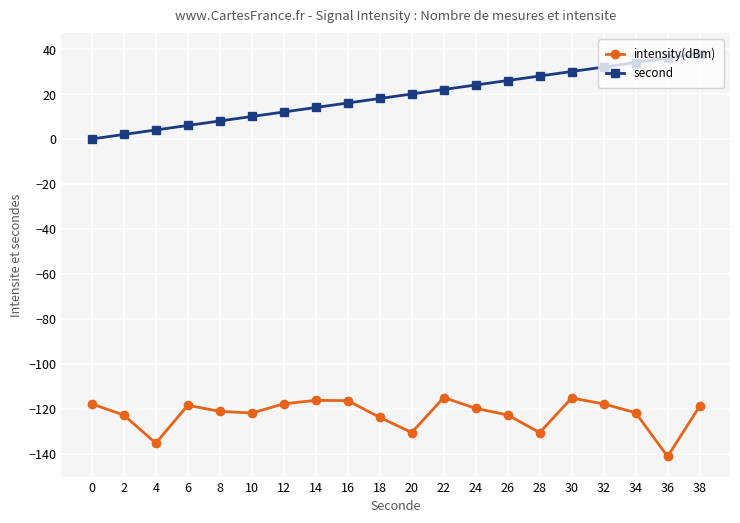

At which category does intensity(dBm) reach its first local valley?

4